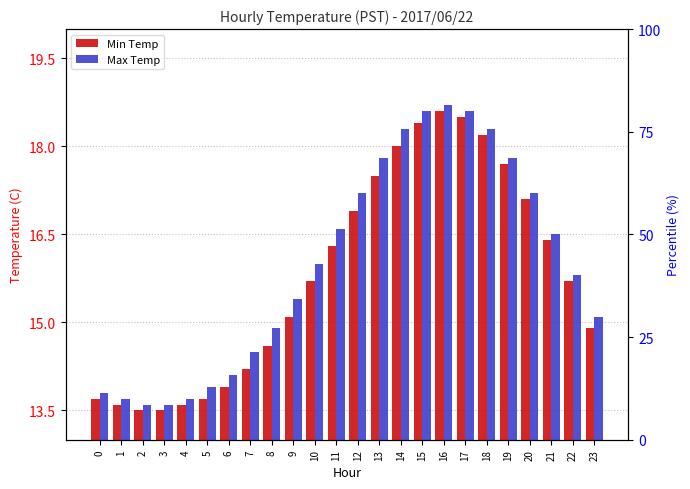

At which label is Max Temp closest to 16?

10